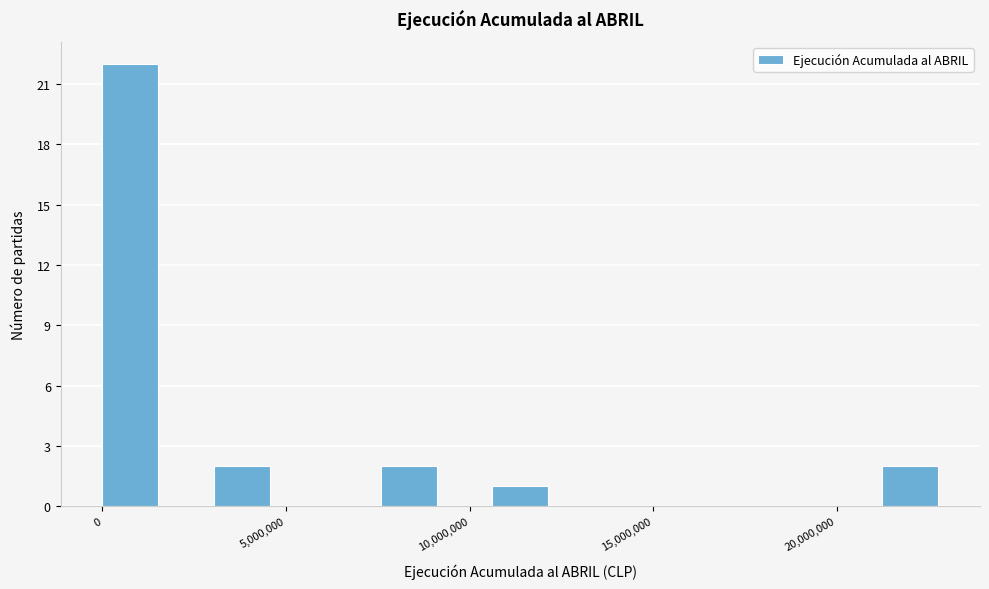

Around what value on the x-axis is the tallest bar? Give the approximate position of its centre, as read against the axis.

1000000